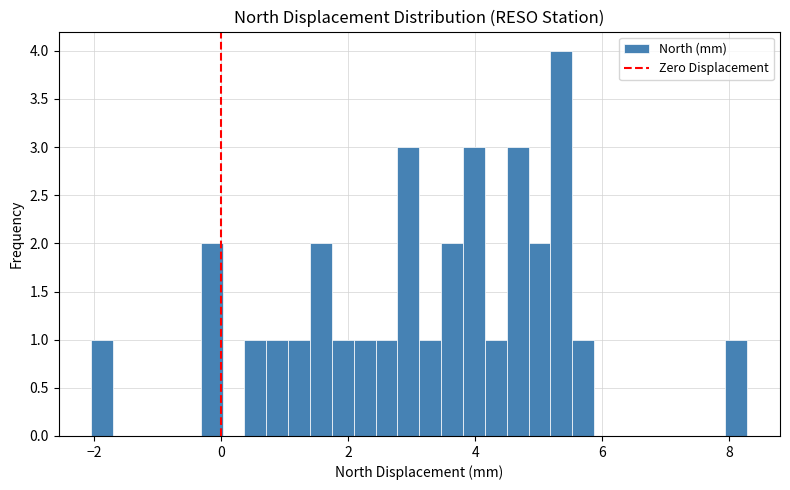

Around what value on the x-axis is the tallest bar? Give the approximate position of its centre, as read against the axis.

5.4